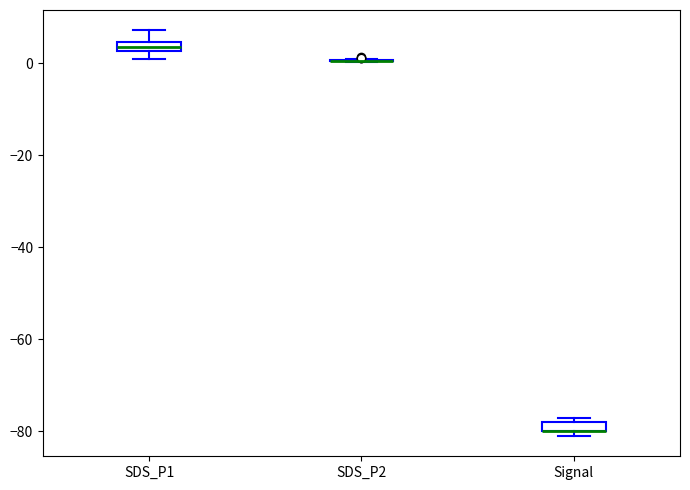

Where is the upper edge of the box for Signal on the y-axis? The values are not printed on the chart, so give them approximately, as read against the axis.

-78